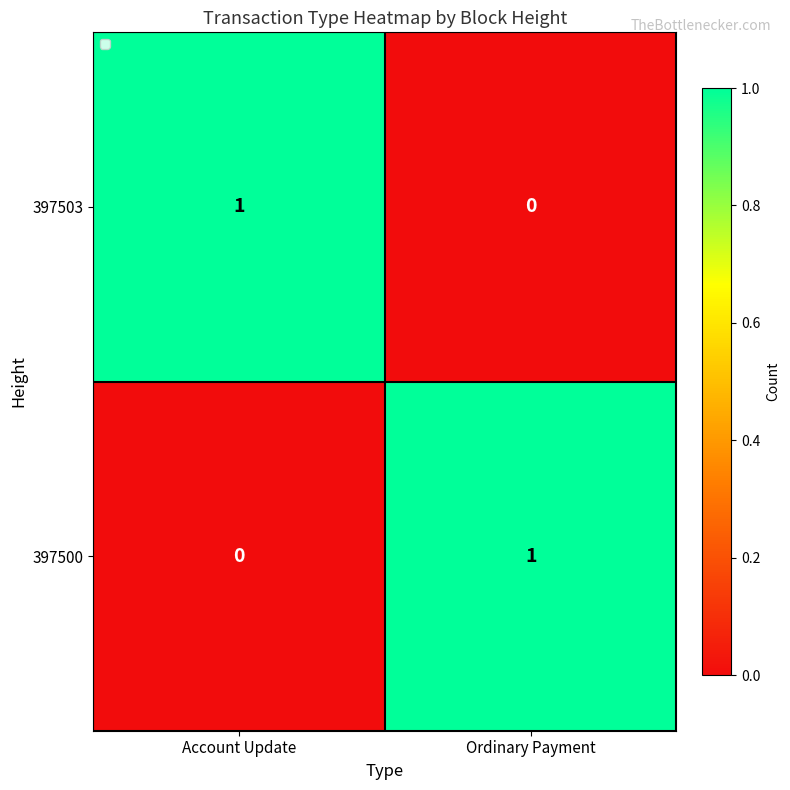

At which label is 397503 closest to 0?

Ordinary Payment